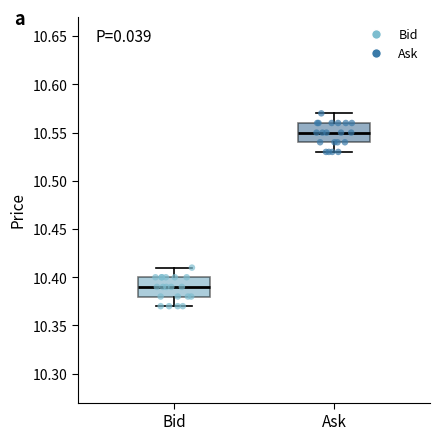

Reading left to right, read every box against the y-axis: the position of its median line, the range the box covers, and the ends of its whiskers. The values are not printed on the chart, so give them approximately, as read against the axis.

Bid: median 10.39, box 10.38 to 10.40, whiskers 10.37 to 10.41
Ask: median 10.55, box 10.54 to 10.56, whiskers 10.53 to 10.57